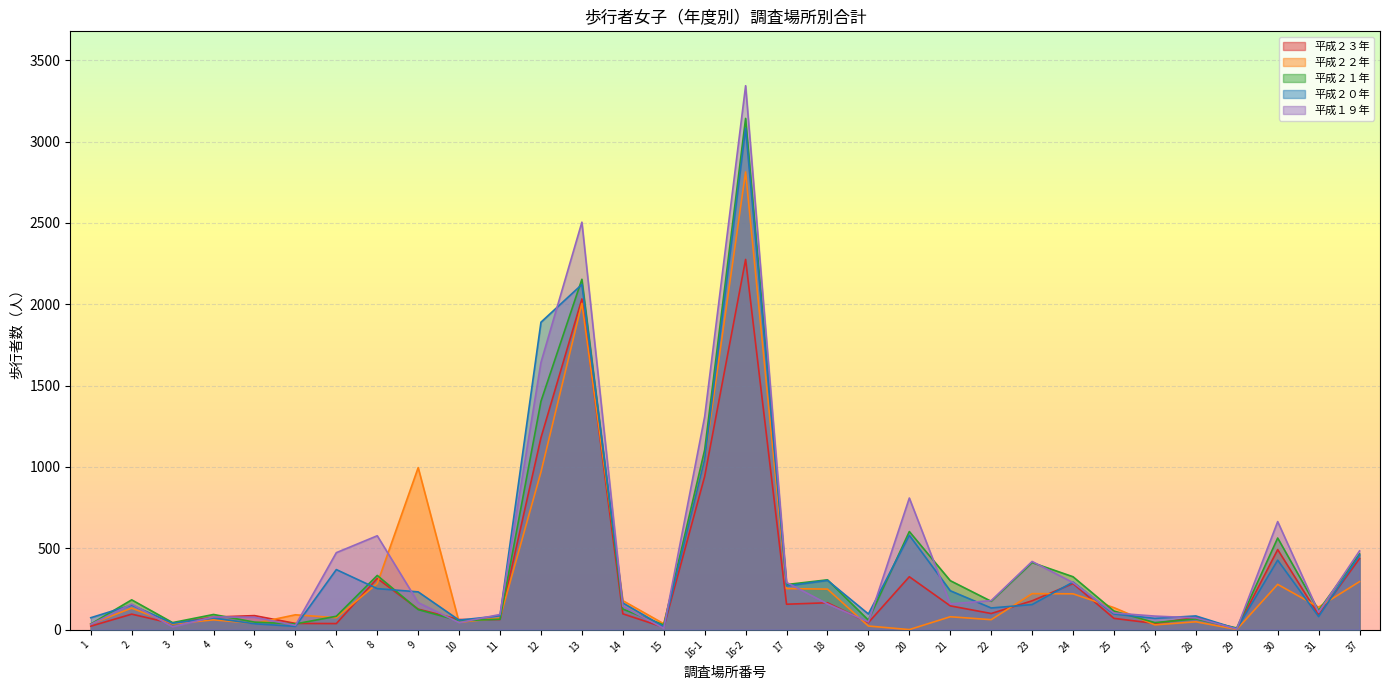

Where is 平成２０年 nearest to the value 1544?

12